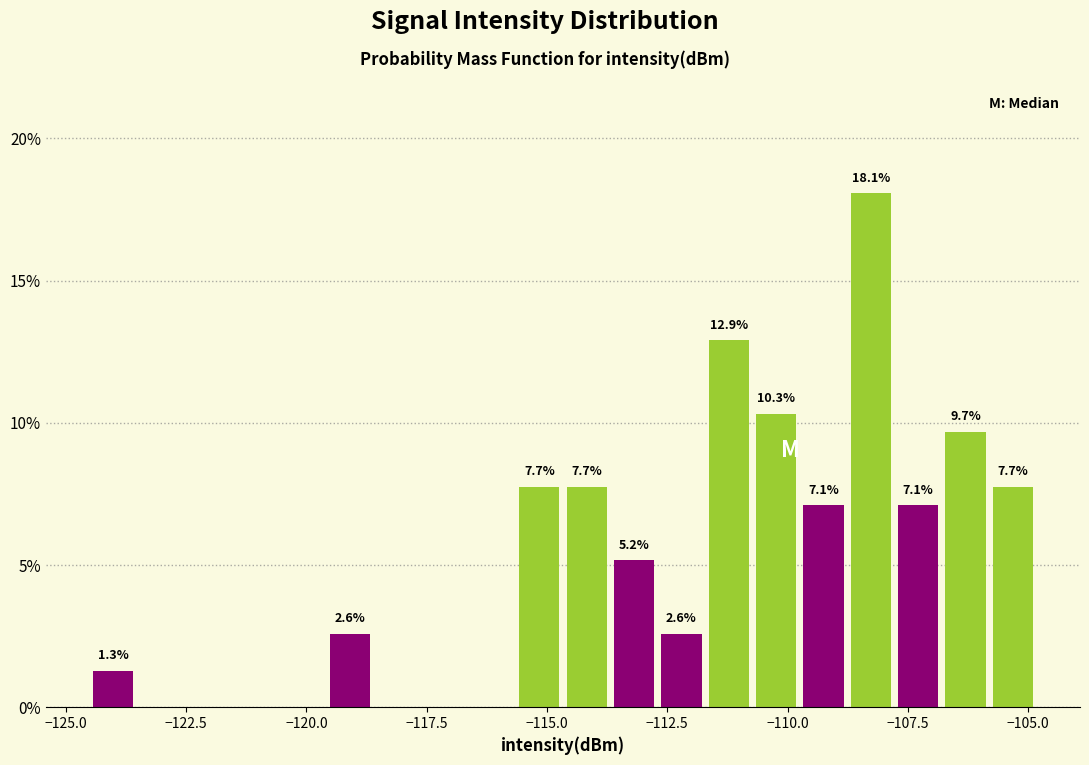

Read against the x-axis, roughly where is the centre of the tallest bar?

-108.5